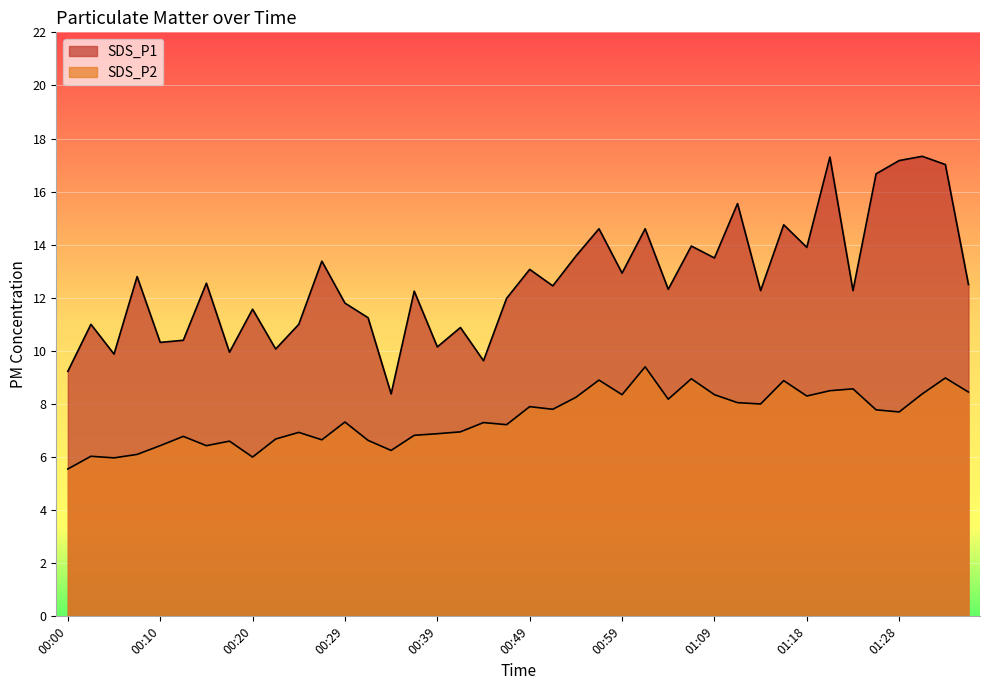

What is the average value of the SDS_P1 series?

12.7